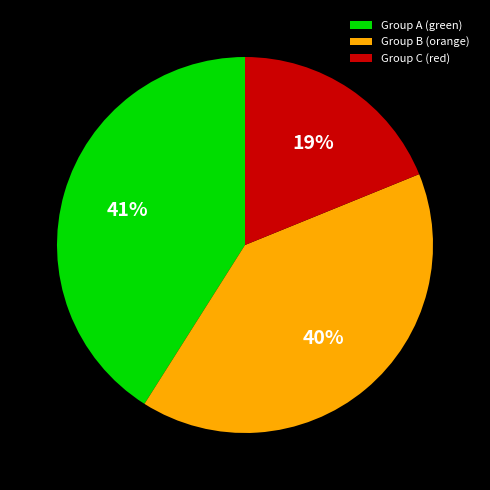

How many slices are in this pie chart?

3